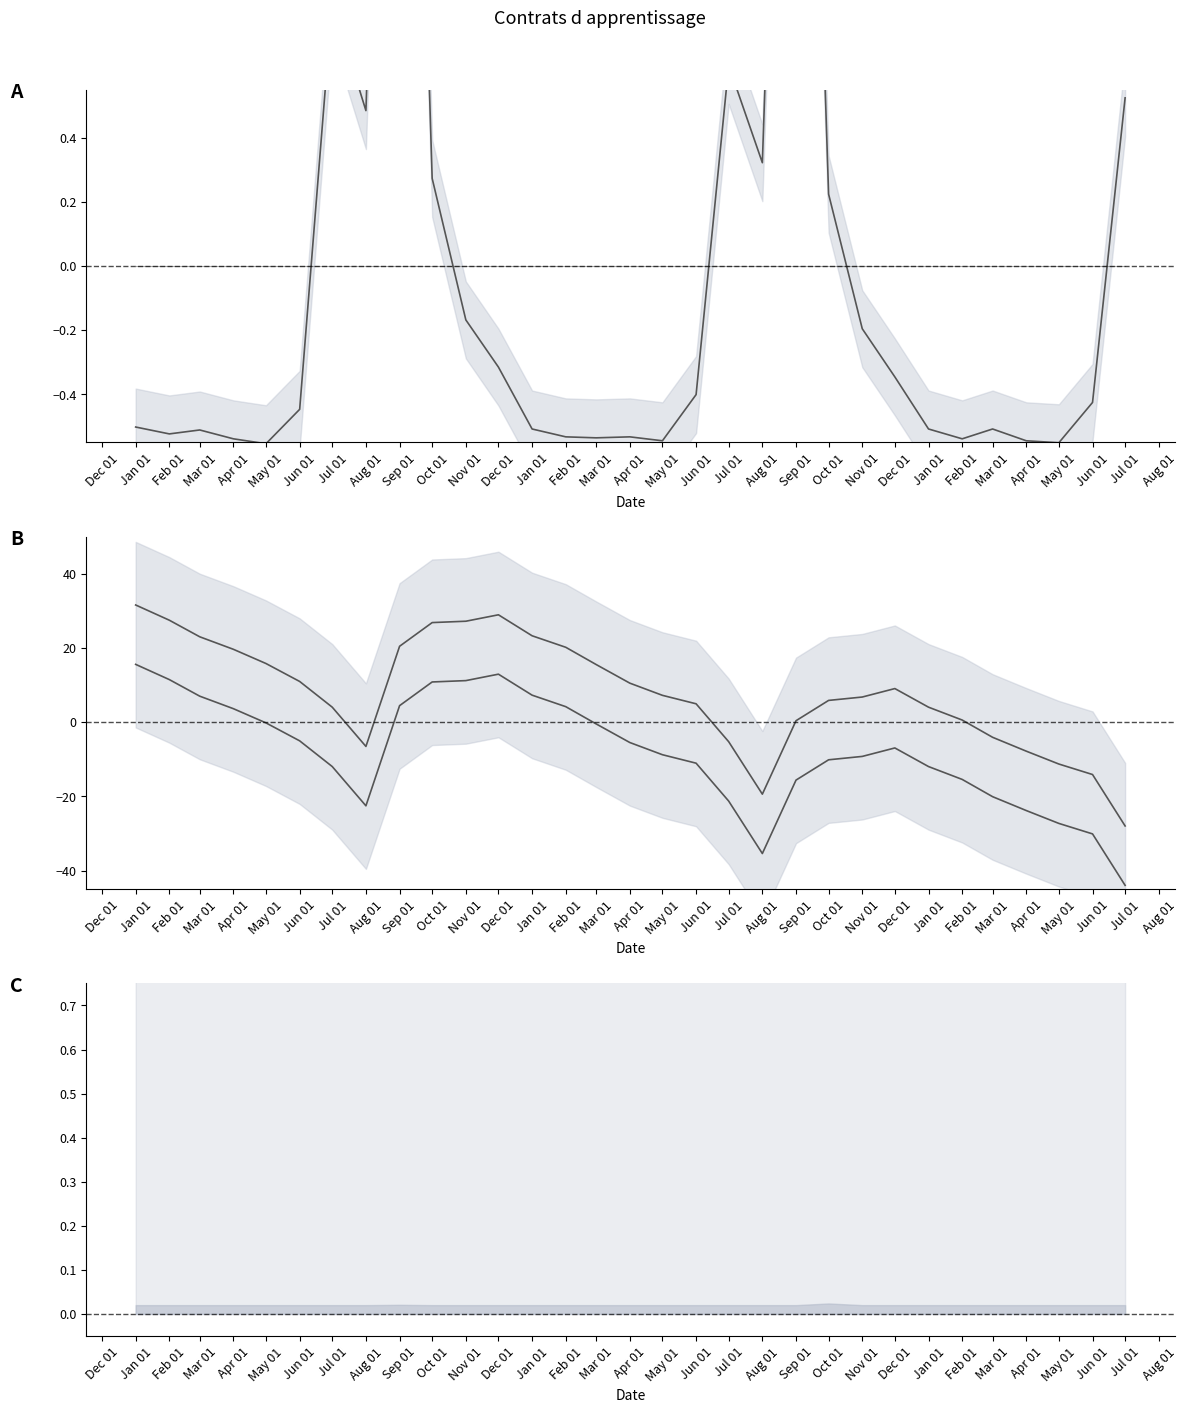

How many positive values does the Stock Ensemble upper series have?

23